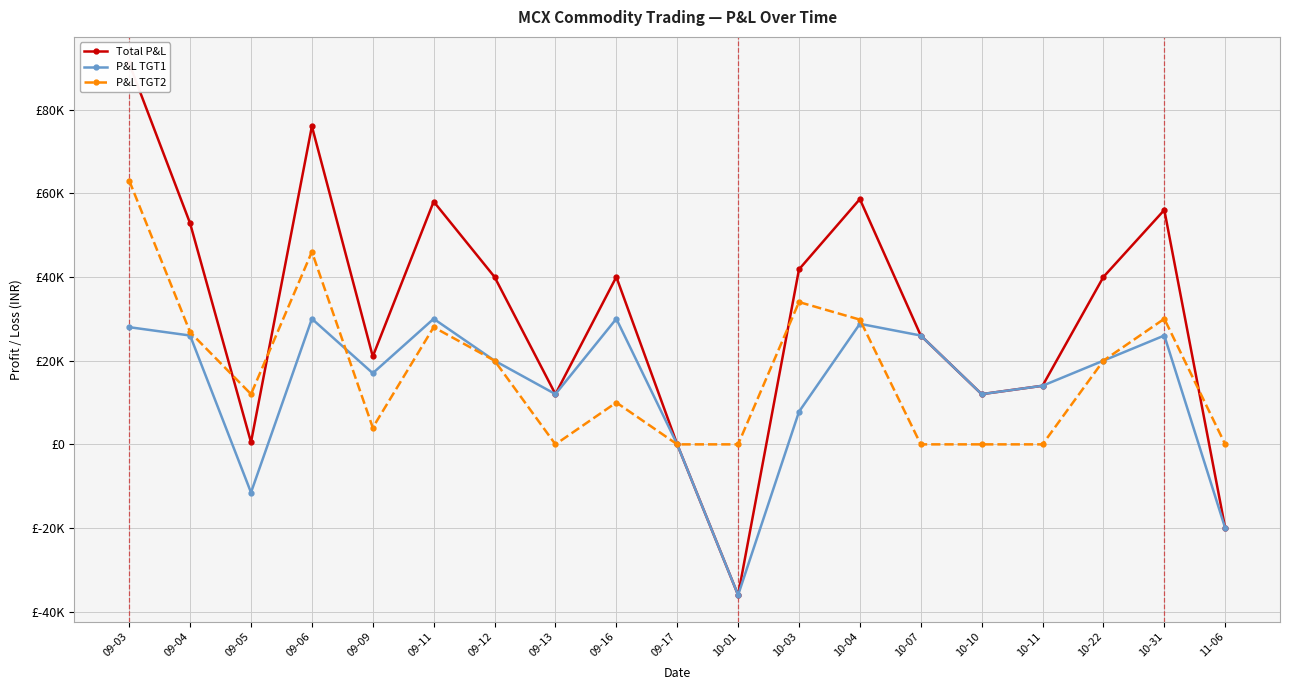

True or false: Total P&L and P&L TGT1 cross at least once.

False